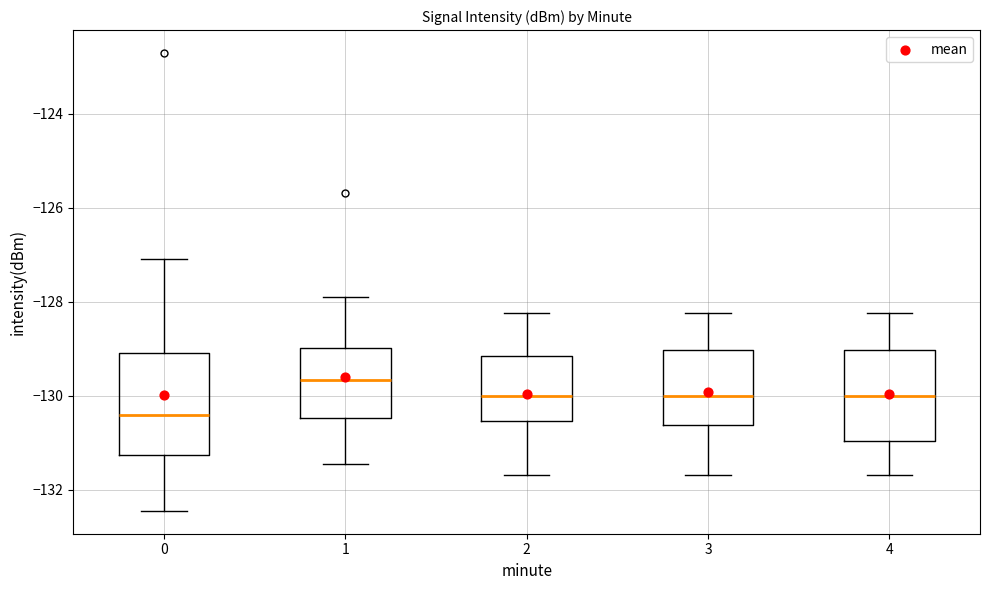

Which box's median line is the highest?

1